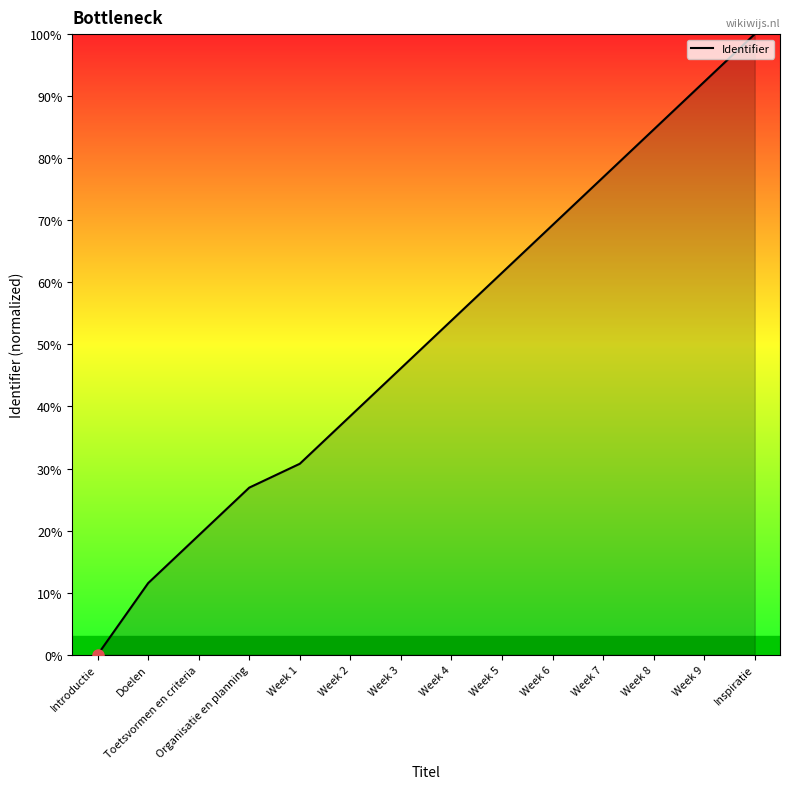

Reading left to right, list all the values displayed in this chart.

Introductie=0.0	Doelen=11.5	Toetsvormen en criteria=19.2	Organisatie en planning=26.9	Week 1=30.8	Week 2=38.5	Week 3=46.2	Week 4=53.8	Week 5=61.5	Week 6=69.2	Week 7=76.9	Week 8=84.6	Week 9=92.3	Inspiratie=100.0